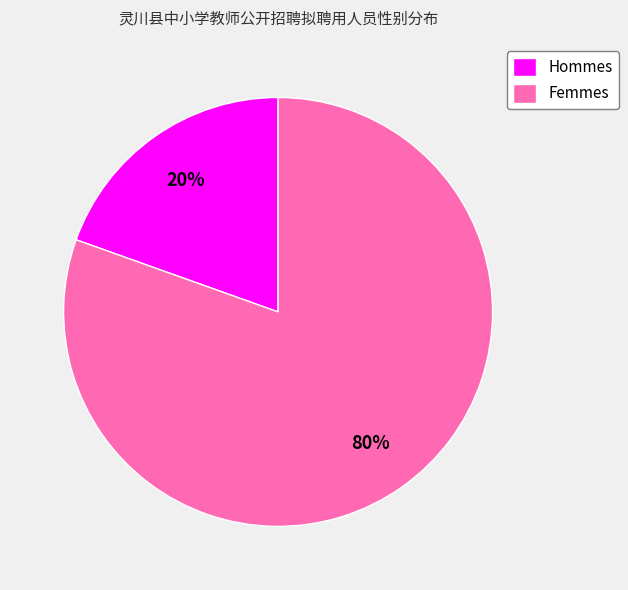

Do Femmes and Hommes together represent more than half of the pie?

Yes